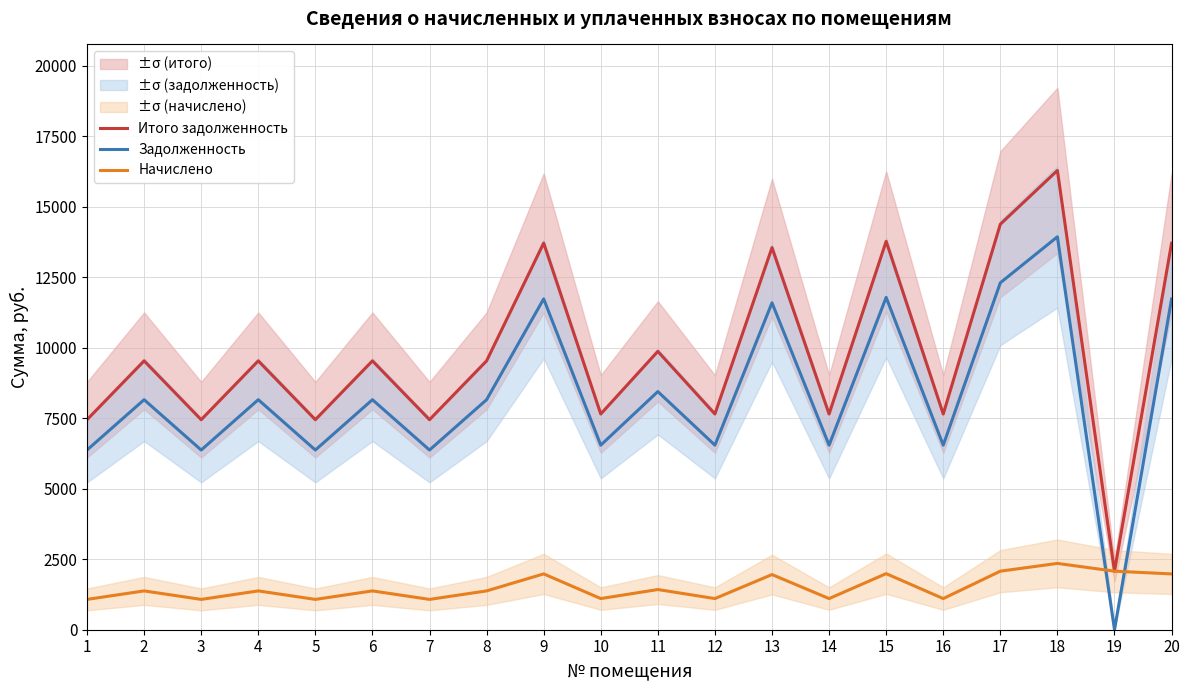

The value of Начислено at 8 is 2421.5. True or false?

False